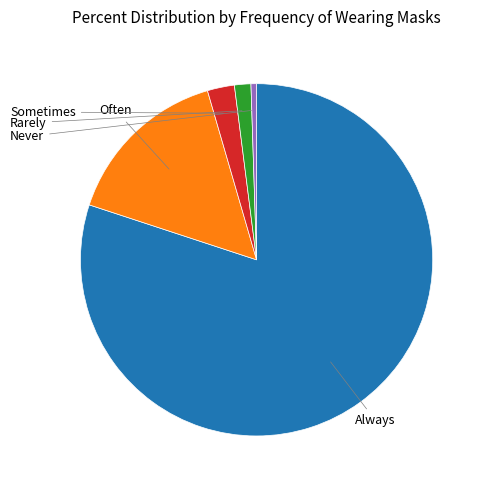

Count the number of slices in the pie.

5